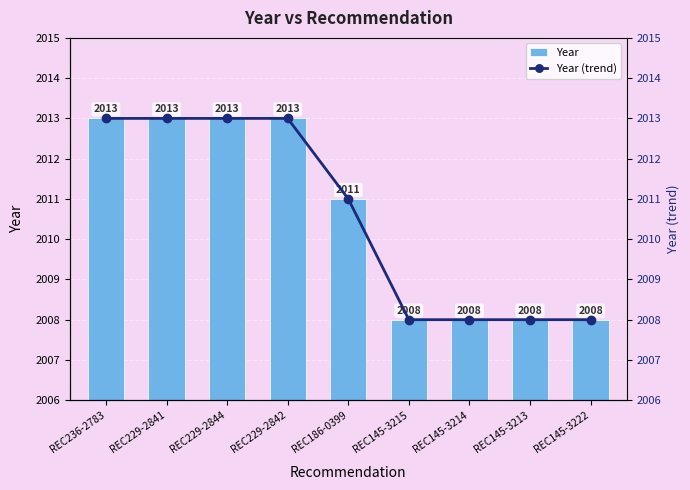

True or false: Year has a value of 2849 at REC145-3222.

False